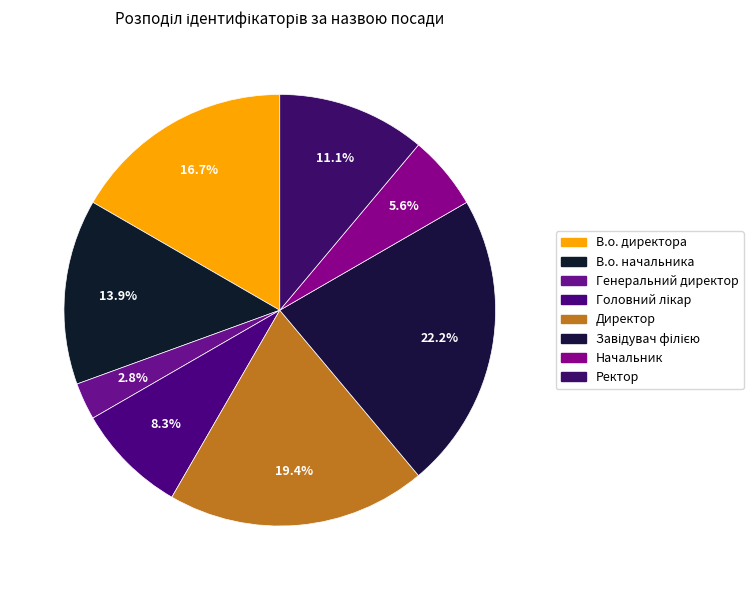

What is the change in value from В.о. начальника to Генеральний директор?

-4